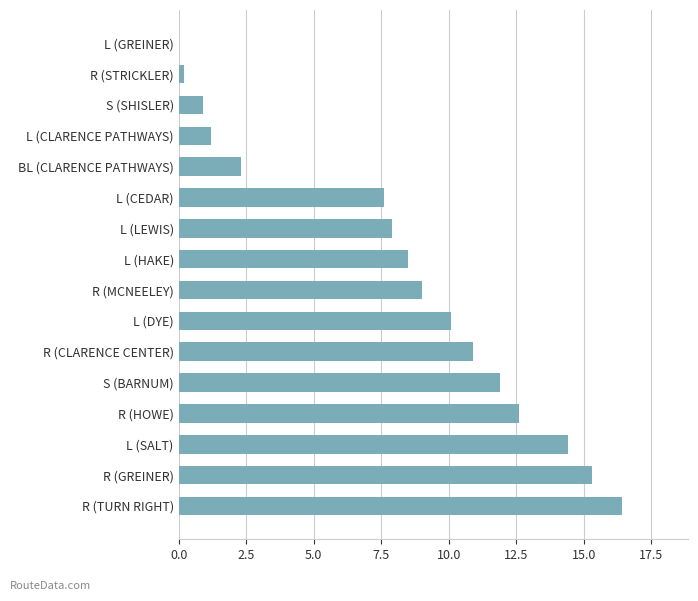

The chart shows a value of 1.9 at R (MCNEELEY). True or false?

False